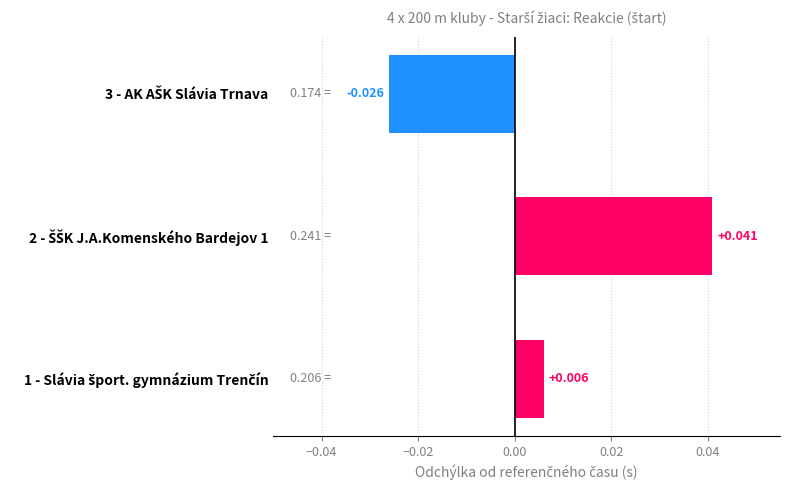

Are the bars grouped side by side (vs. stacked)?

No